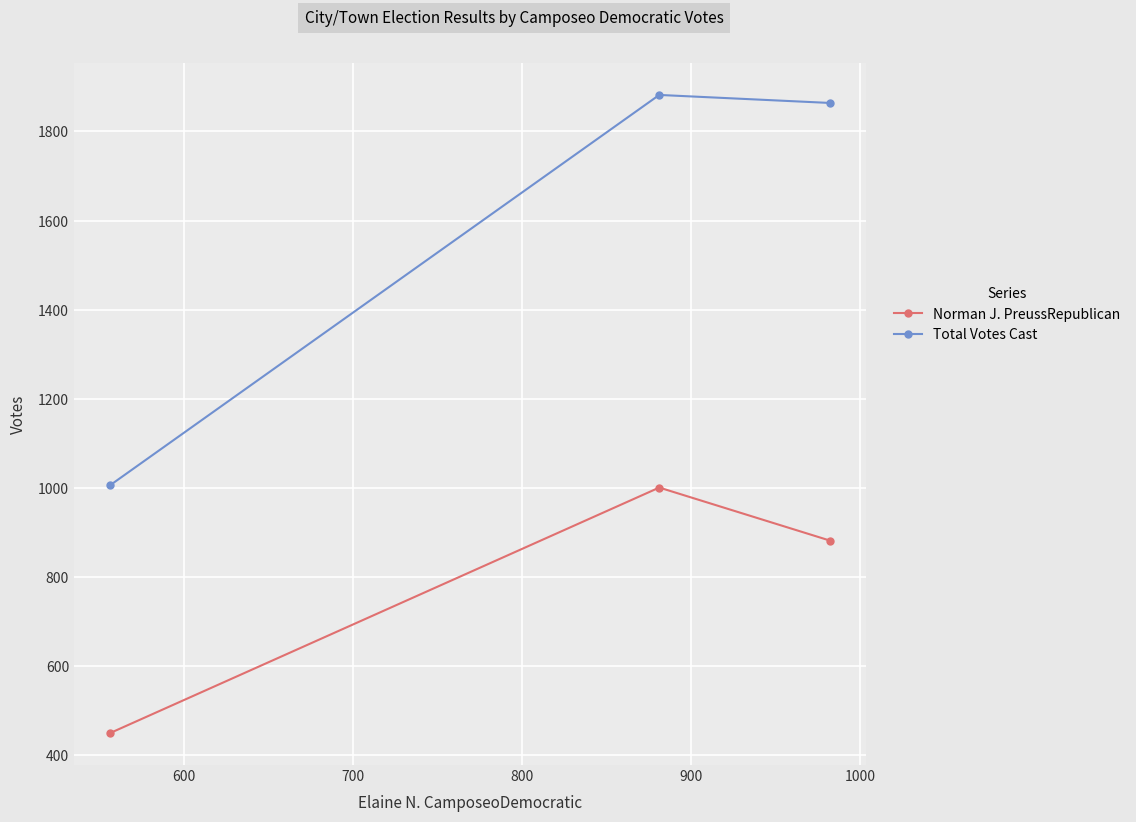

Reading left to right, transcribe all the data shown in this chart.

Norman J. PreussRepublican: 450	1001	882
Total Votes Cast: 1006	1882	1864